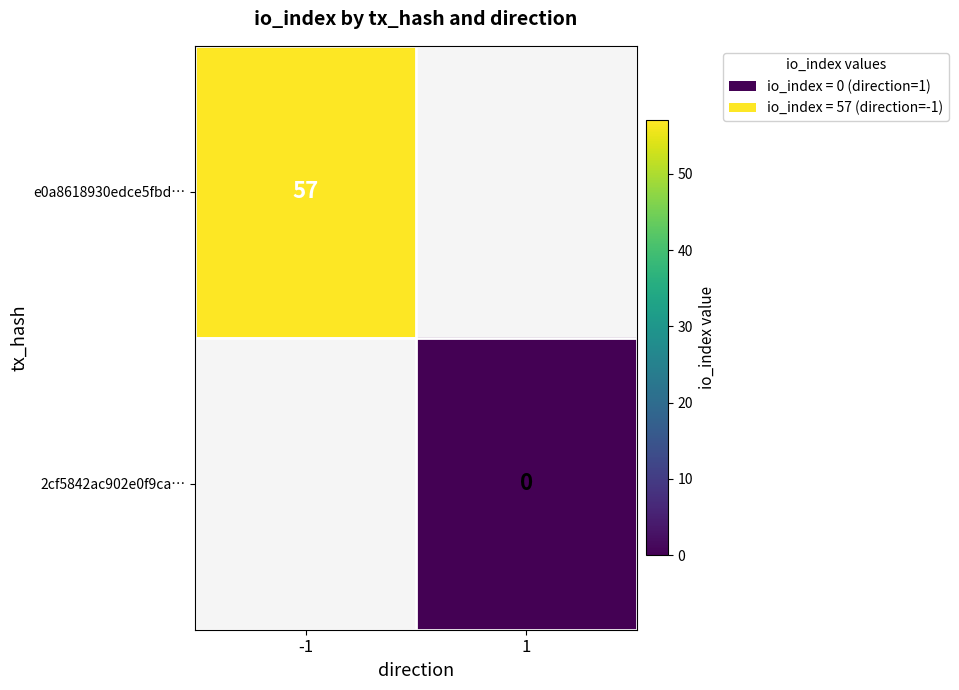

How many distinct data groups are displayed?

2